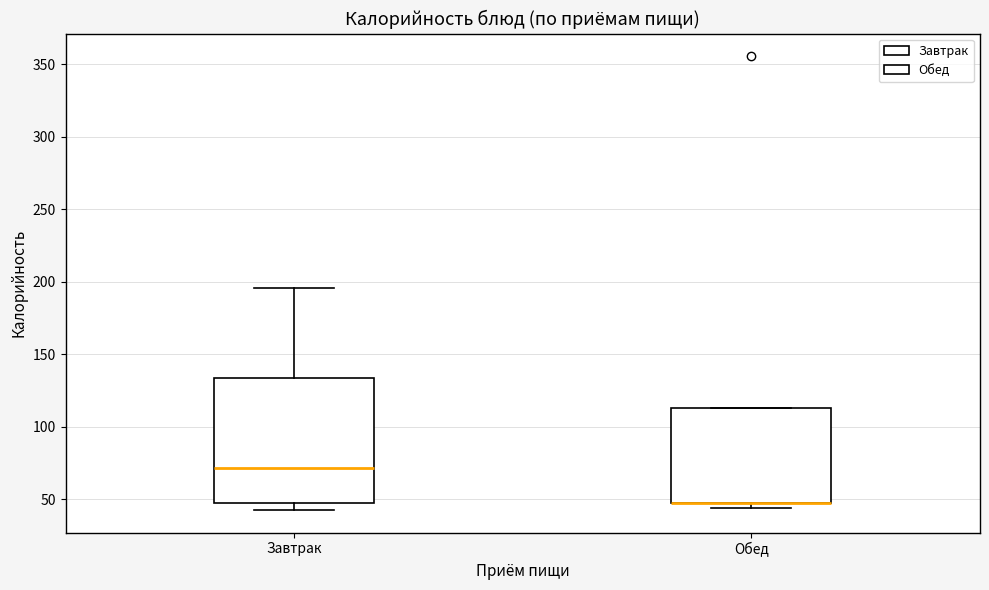

Reading left to right, transcribe this box plot: for each box, give where its median line is, the range the box spans, and where its two whiskers end, as read against the y-axis. The values are not printed on the chart, so give them approximately, as read against the axis.

Завтрак: median 70, box 45 to 135, whiskers 45 (just below the box's lower edge) to 195
Обед: median 50 (drawn on the box's lower edge), box 45 to 115, whiskers 45 (just below the box's lower edge) to 115